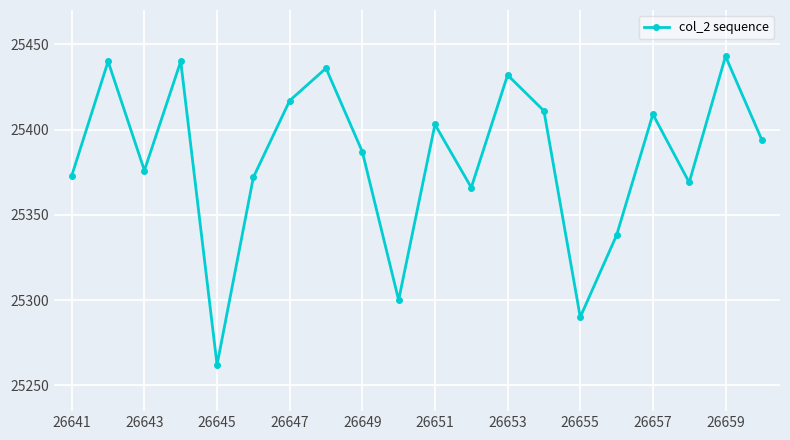

How many lines are shown in the chart?

1